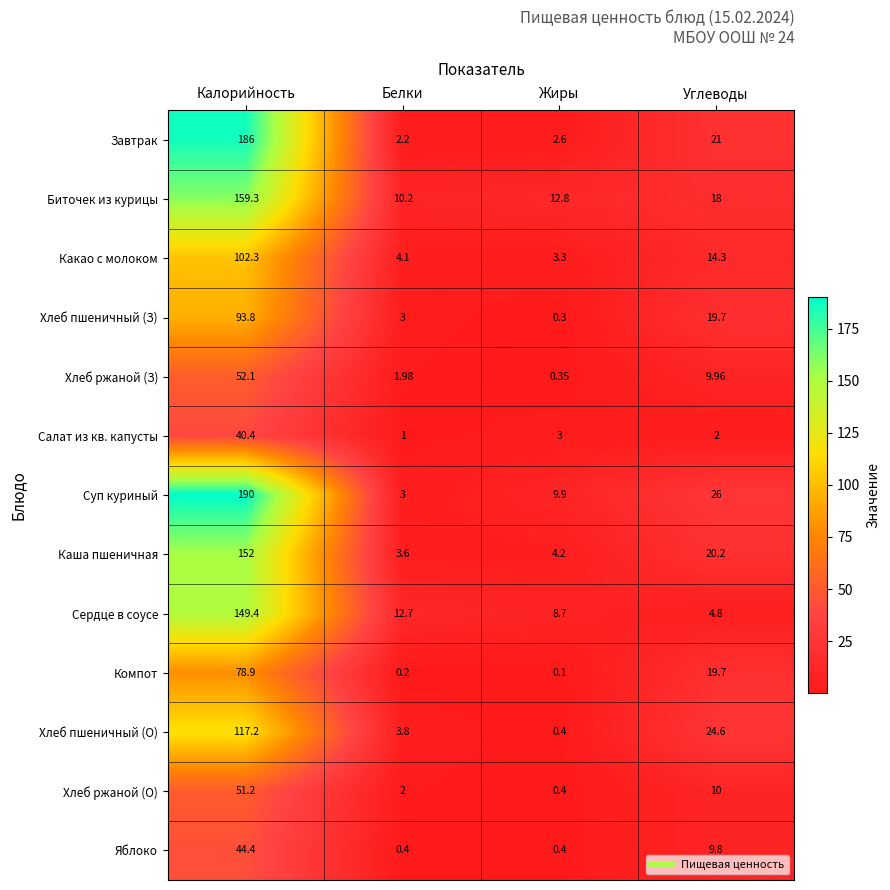

Which category has the lowest value across all series?

Жиры